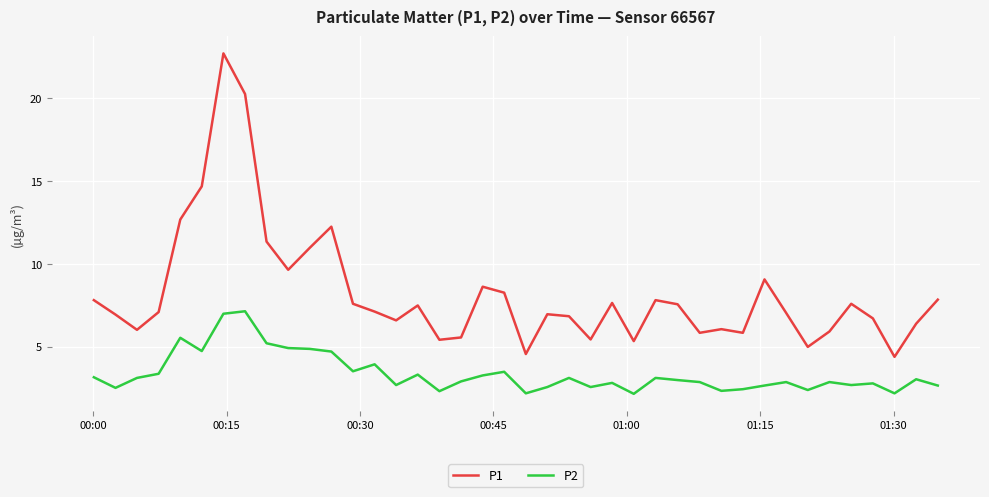

Which series has the largest range (max minus min)?

P1